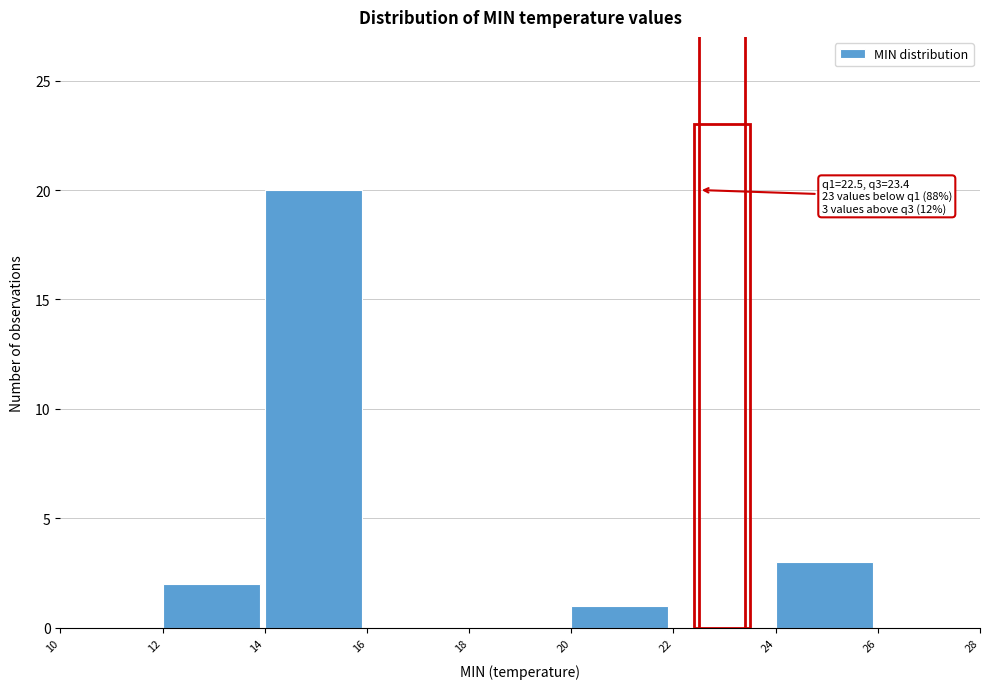

Over which range of the x-axis is the bar tallest?

14 to 16